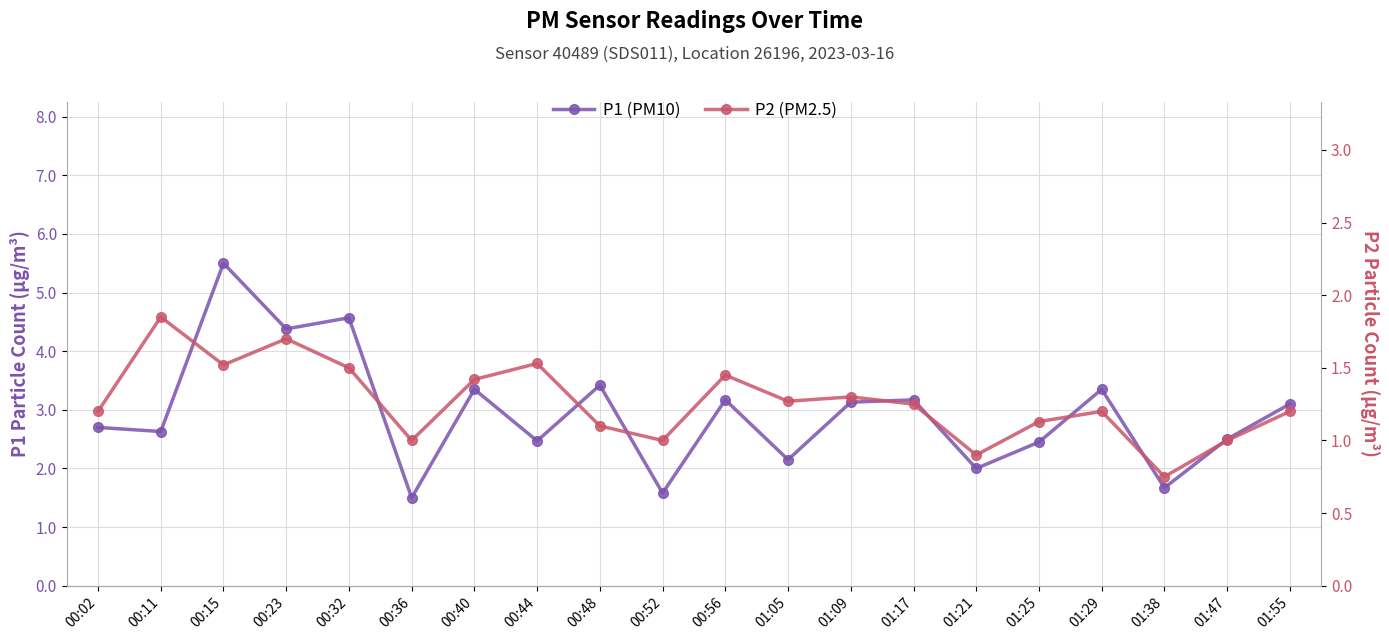

Between 00:36 and 01:09, which series saw the biggest shift?

P1 (PM10)